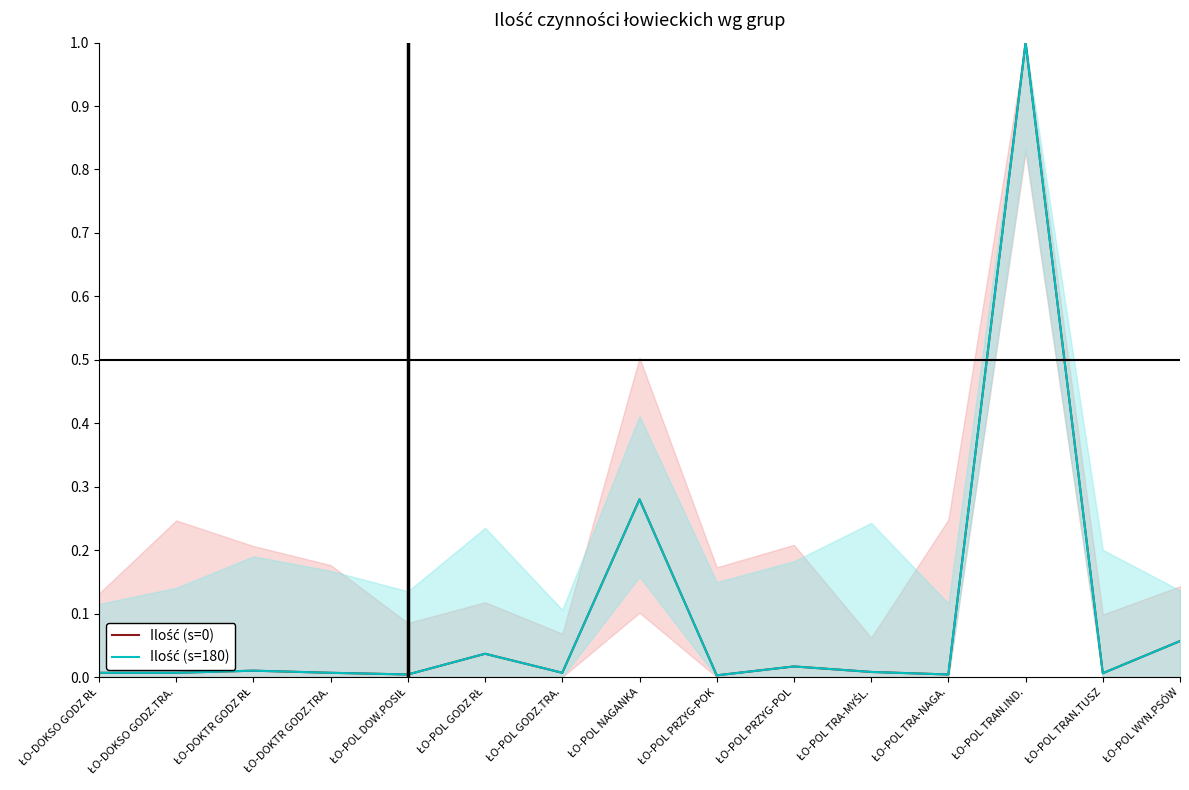

The value of Ilość (s=180) at ŁO-POL PRZYG-POL is 0.0. True or false?

False